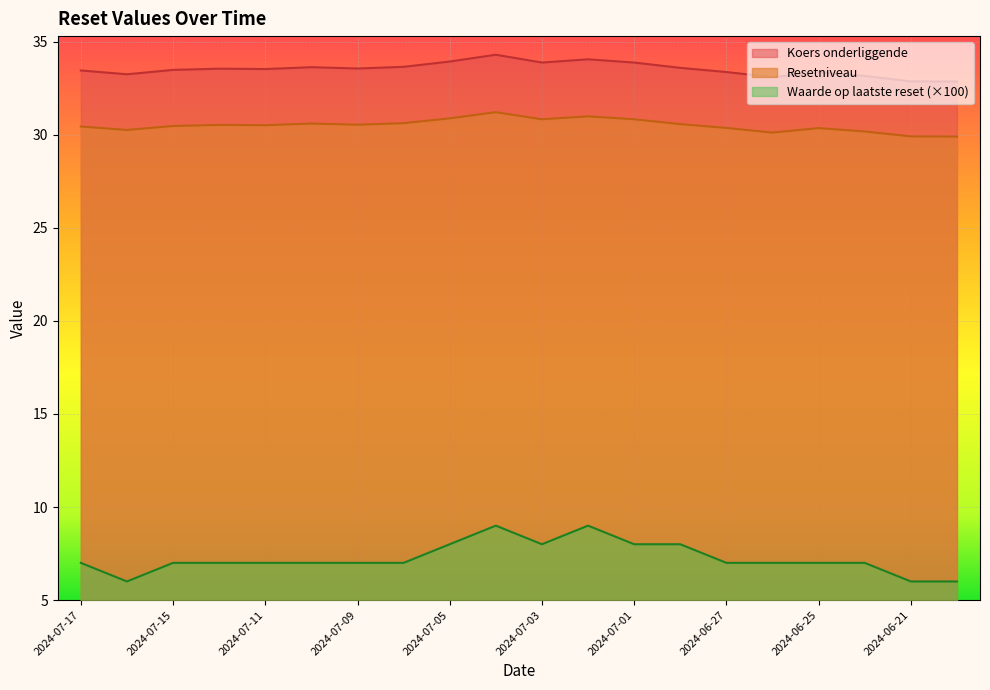

True or false: Koers onderliggende and Resetniveau intersect in this chart.

False